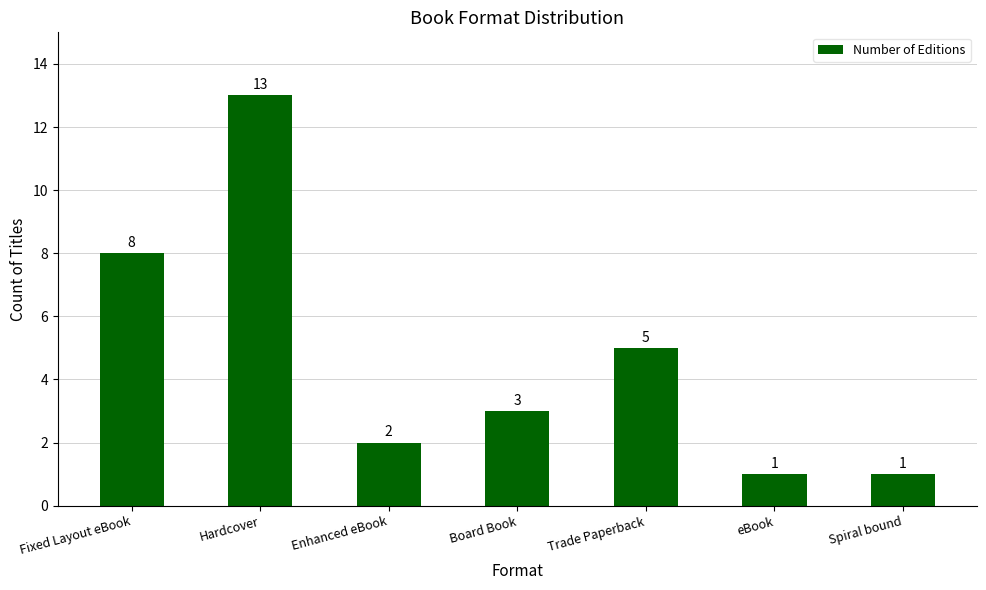

Approximately how many times larger is the value at Board Book compared to eBook?

3.0